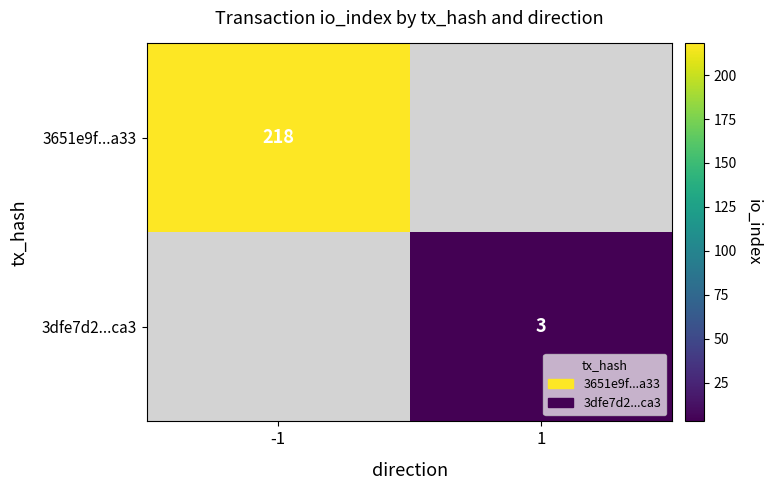

Is it true that 3651e9f...a33 equals 218 at -1?

True